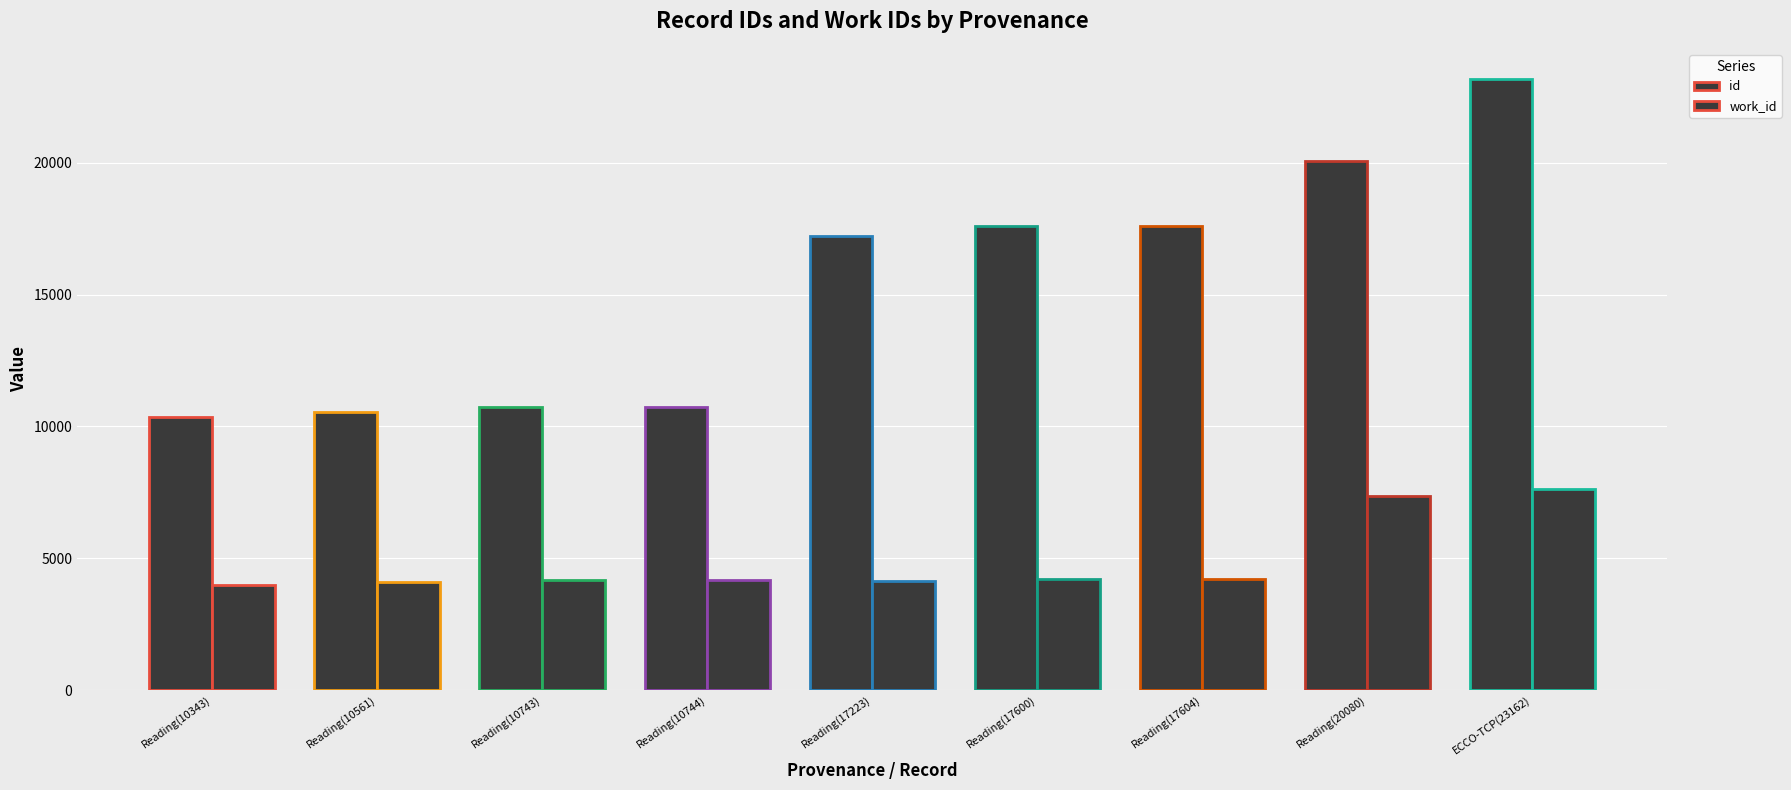

Reading left to right, list all the values displayed in this chart.

id: 10343	10561	10743	10744	17223	17600	17604	20080	23162
work_id: 3981	4104	4165	4165	4151	4208	4208	7370	7626